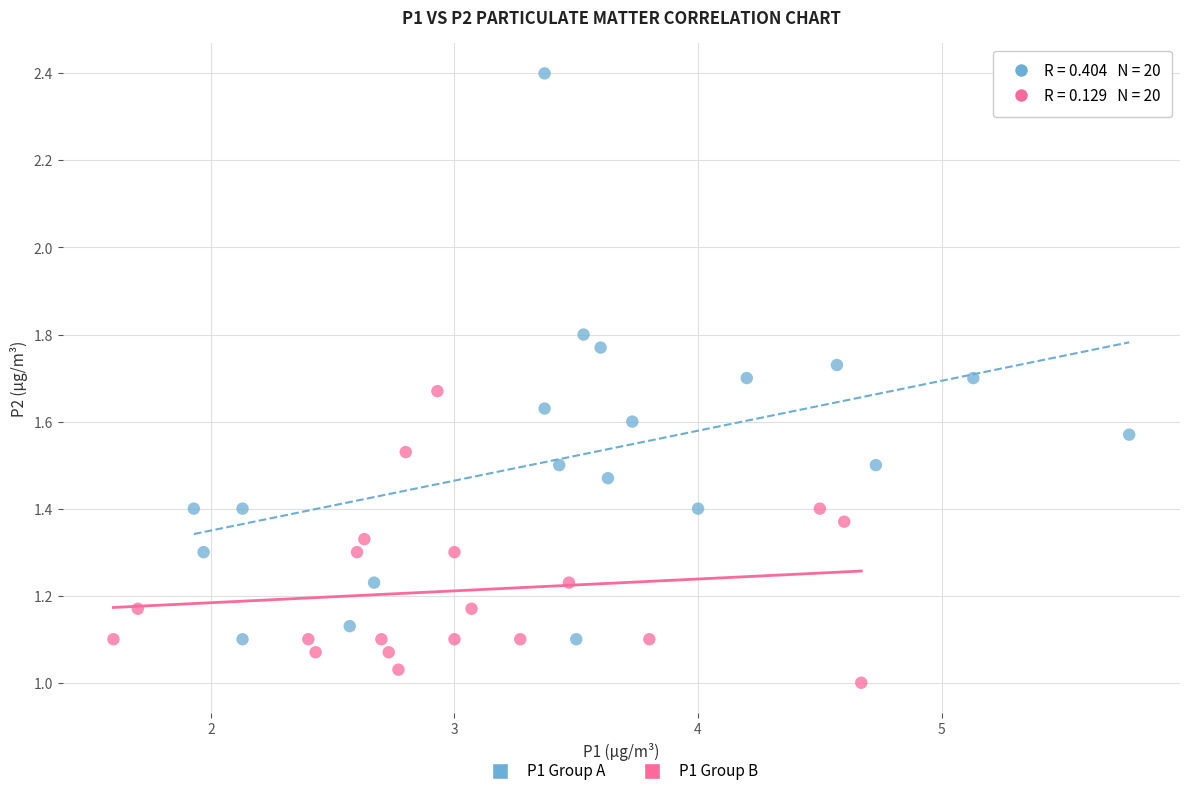

Which series contains the lowest Y value?

P1 Group B